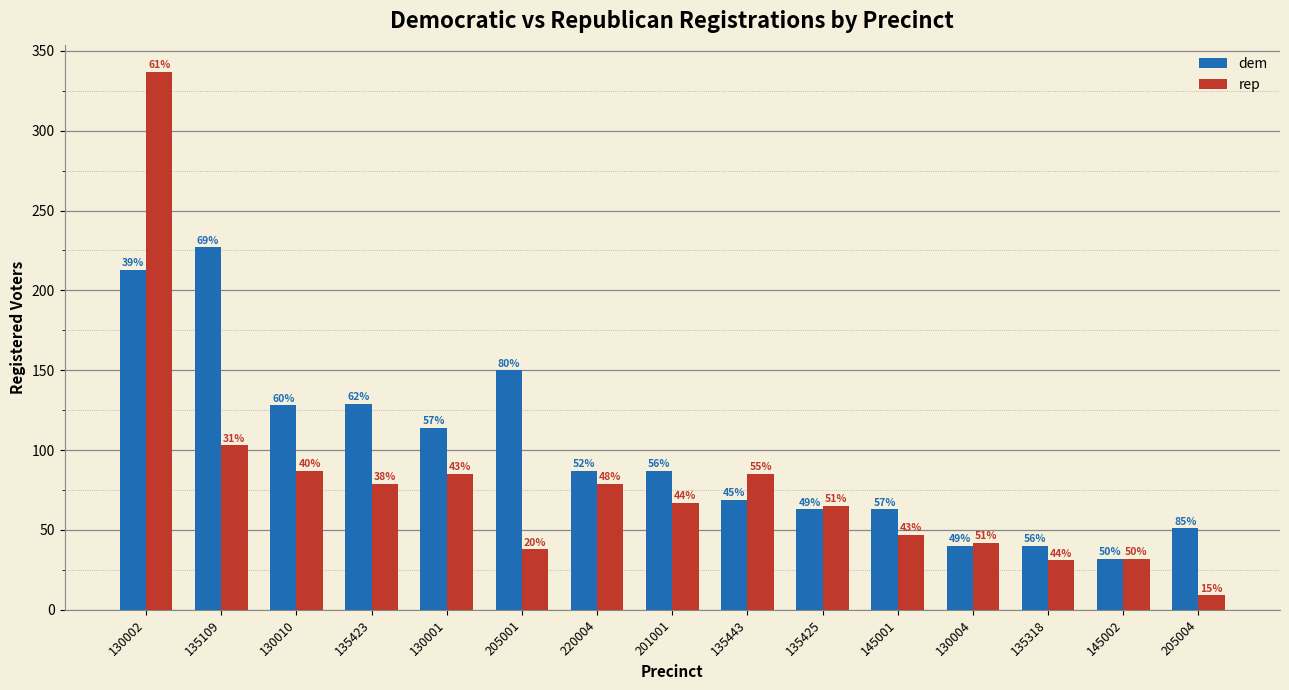

List the series in order of their peak value, highest first.

rep, dem